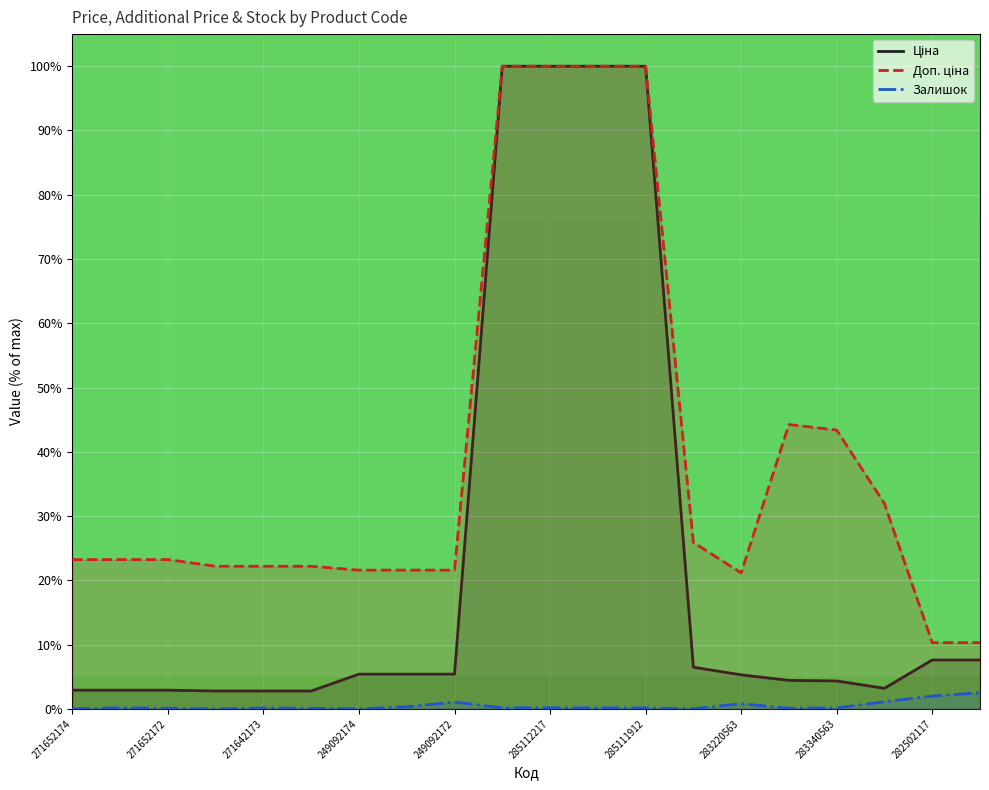

What is the total value across all series at 15?

48.8